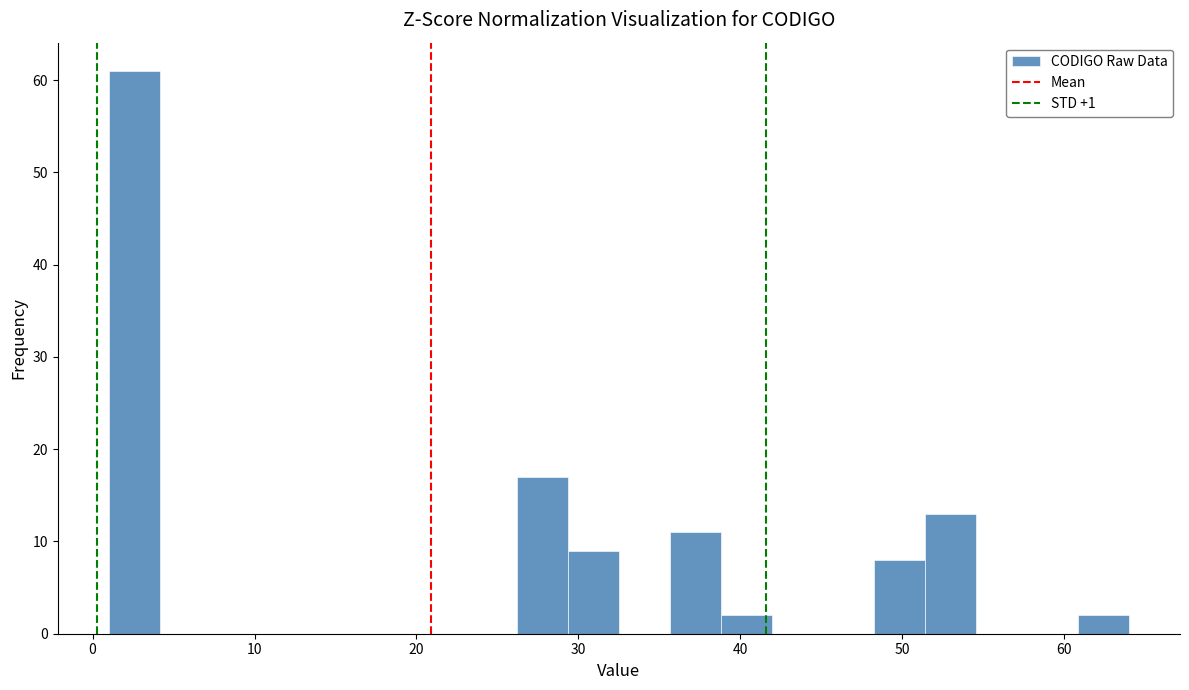

Read against the x-axis, roughly where is the centre of the tallest bar?

3